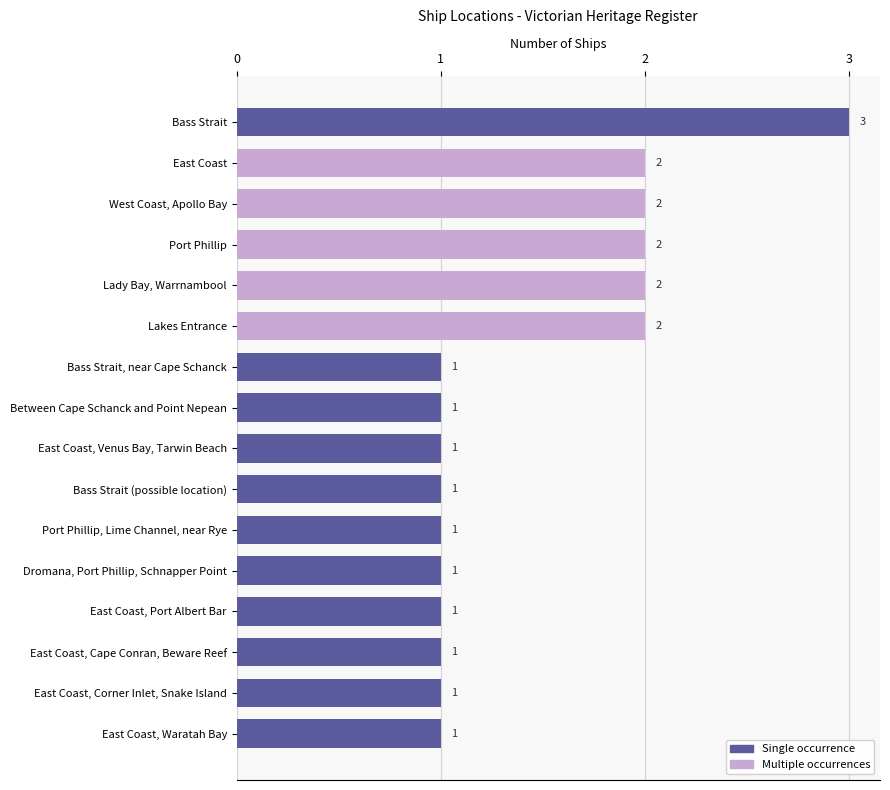

What is the minimum value shown in the chart?

1